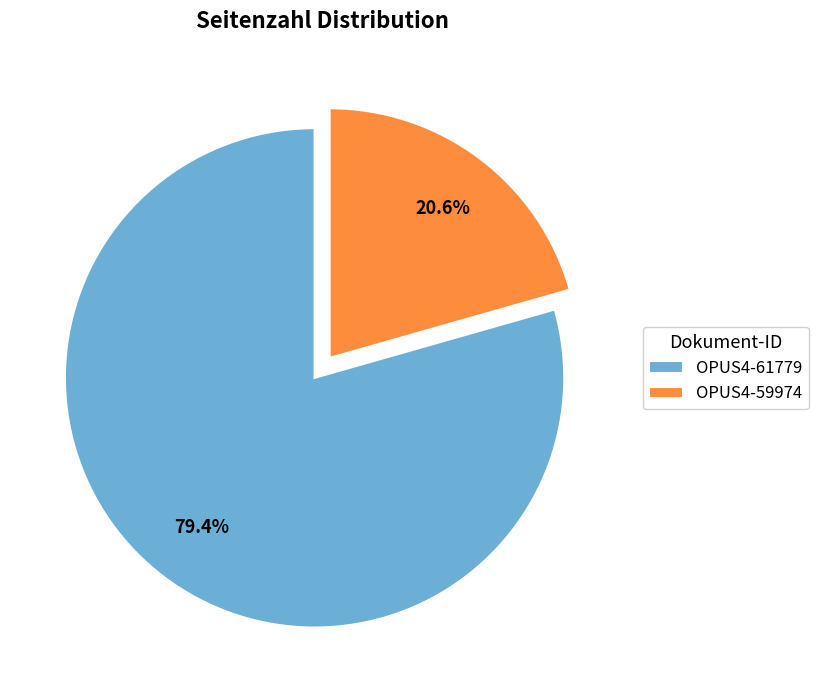

What is the ratio of the value at OPUS4-59974 to the value at OPUS4-61779?

0.3